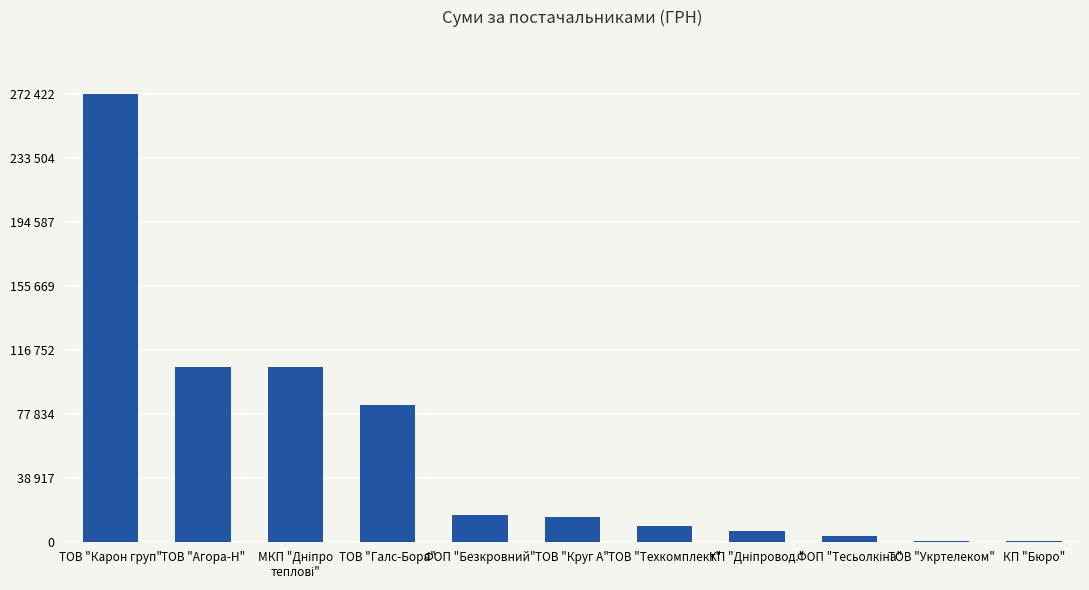

Rank the categories by value from highest to lowest.

ТОВ "Карон груп", ТОВ "Агора-Н", МКП "Дніпро
теплові", ТОВ "Галс-Бора", ФОП "Безкровний", ТОВ "Круг А", ТОВ "Техкомплект", КП "Дніпровод.", ФОП "Тесьолкіна", ТОВ "Укртелеком", КП "Бюро"